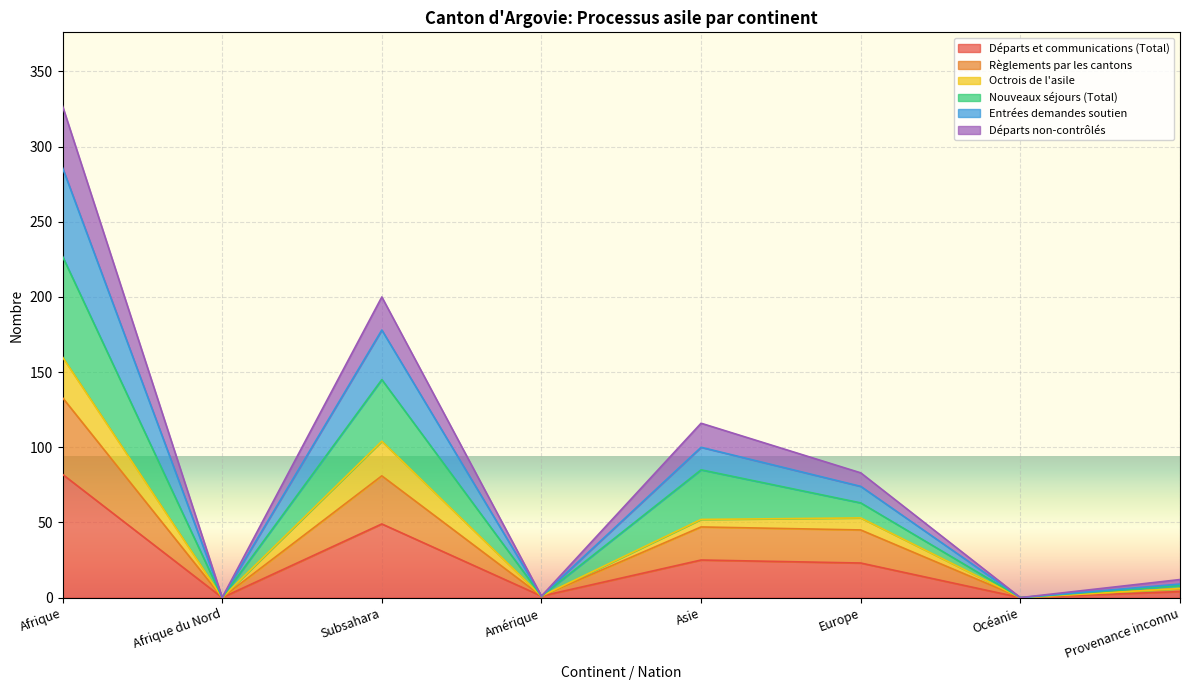

True or false: Départs non-contrôlés and Règlements par les cantons cross at least once.

False